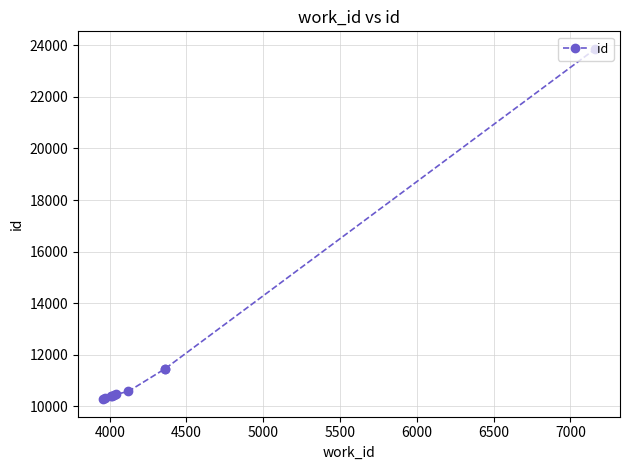

What is the average value?

11964